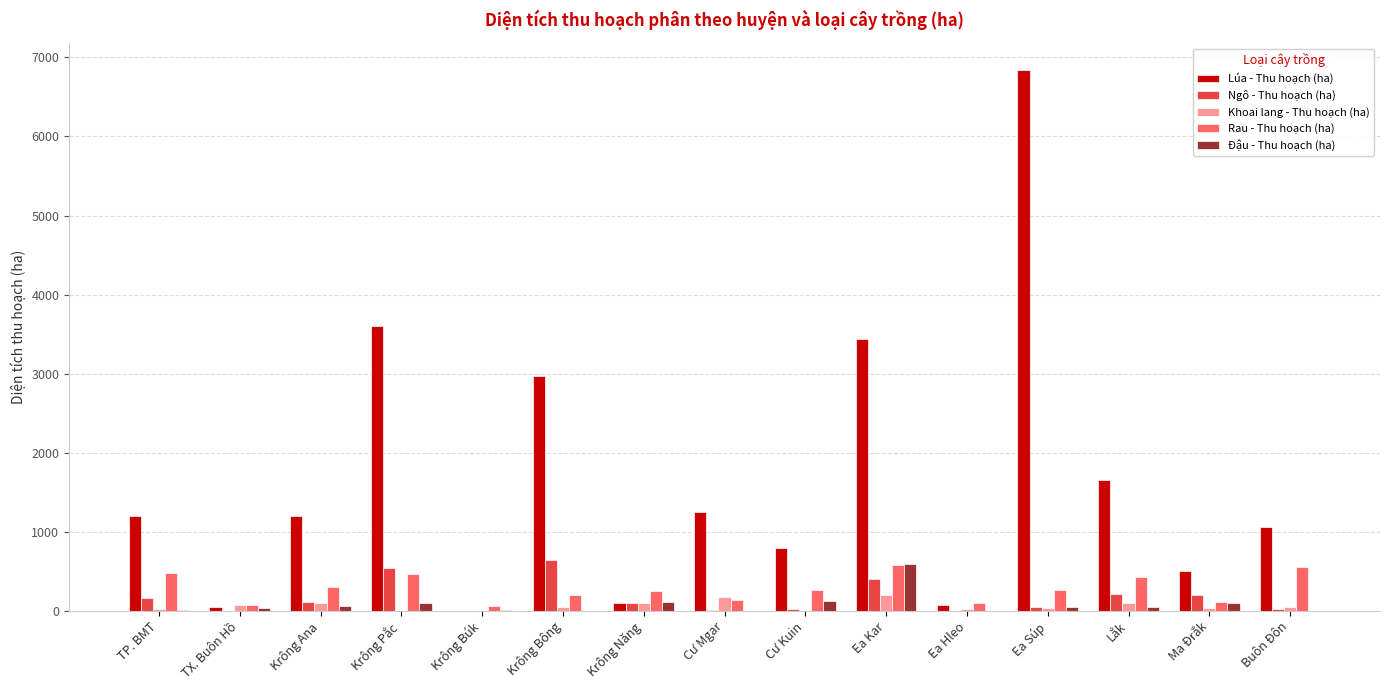

What is the sum of all Đậu - Thu hoạch (ha) values?

1234